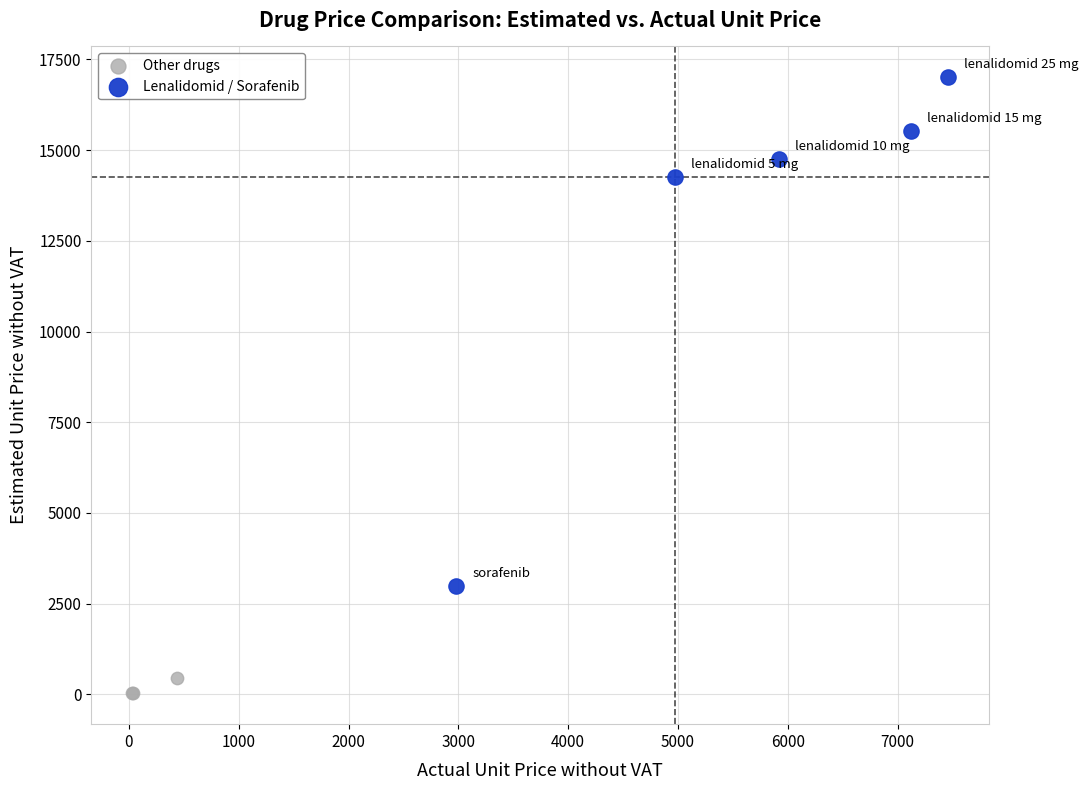

Which series reaches the maximum Y coordinate?

Lenalidomid / Sorafenib